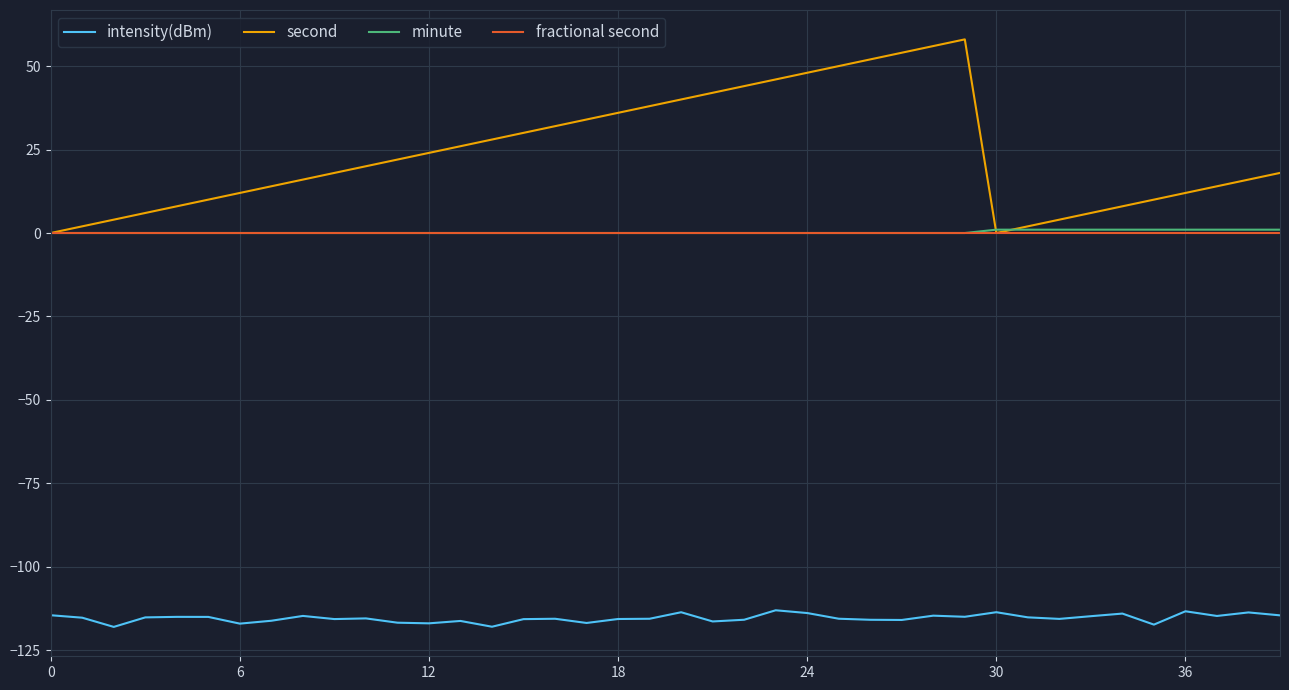

Which series has the largest total across all categories?

second